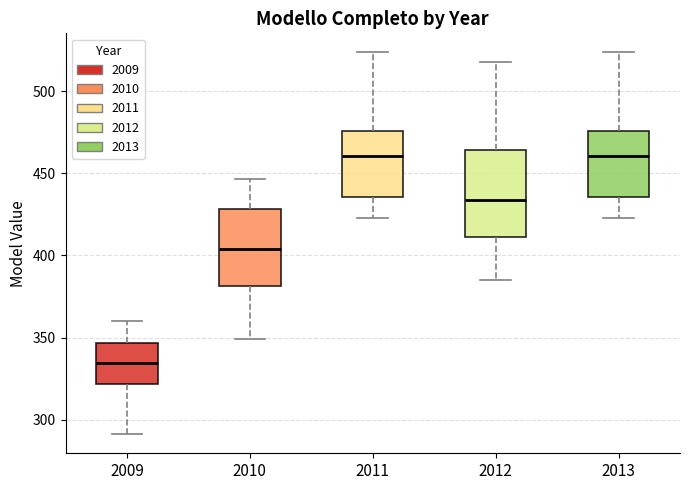

Comparing the boxes themselves (not the whiskers), which one is the tallest?

2012